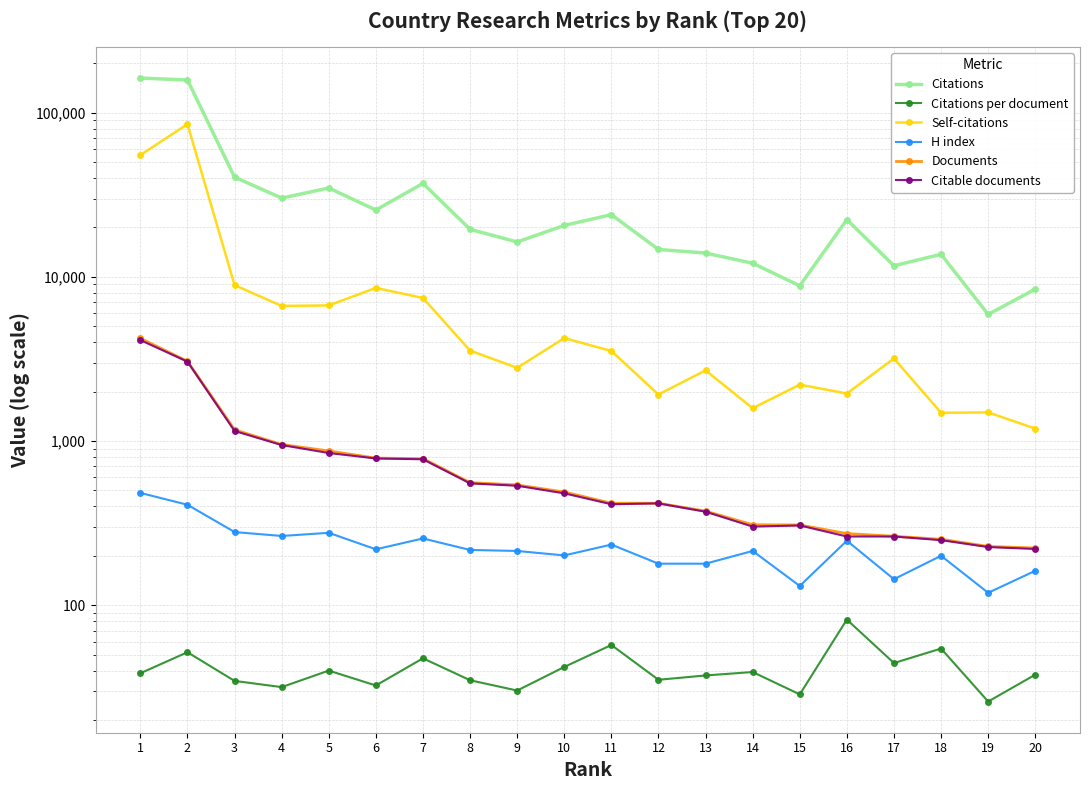

Rank the categories by Self-citations value from highest to lowest.

2, 1, 3, 6, 7, 5, 4, 10, 8, 11, 17, 9, 13, 15, 16, 12, 14, 19, 18, 20